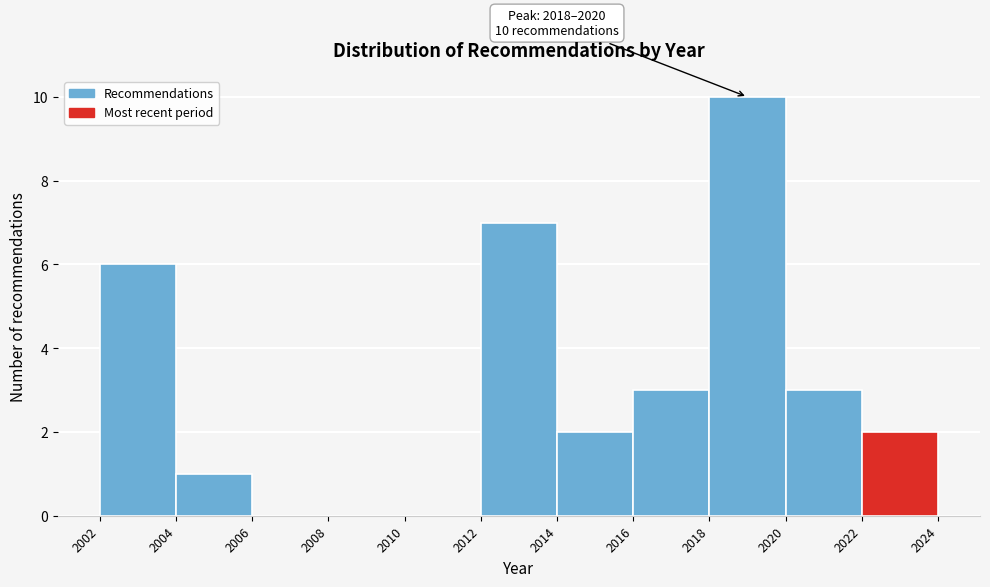

Which range on the x-axis has the tallest bar?

2018 to 2020